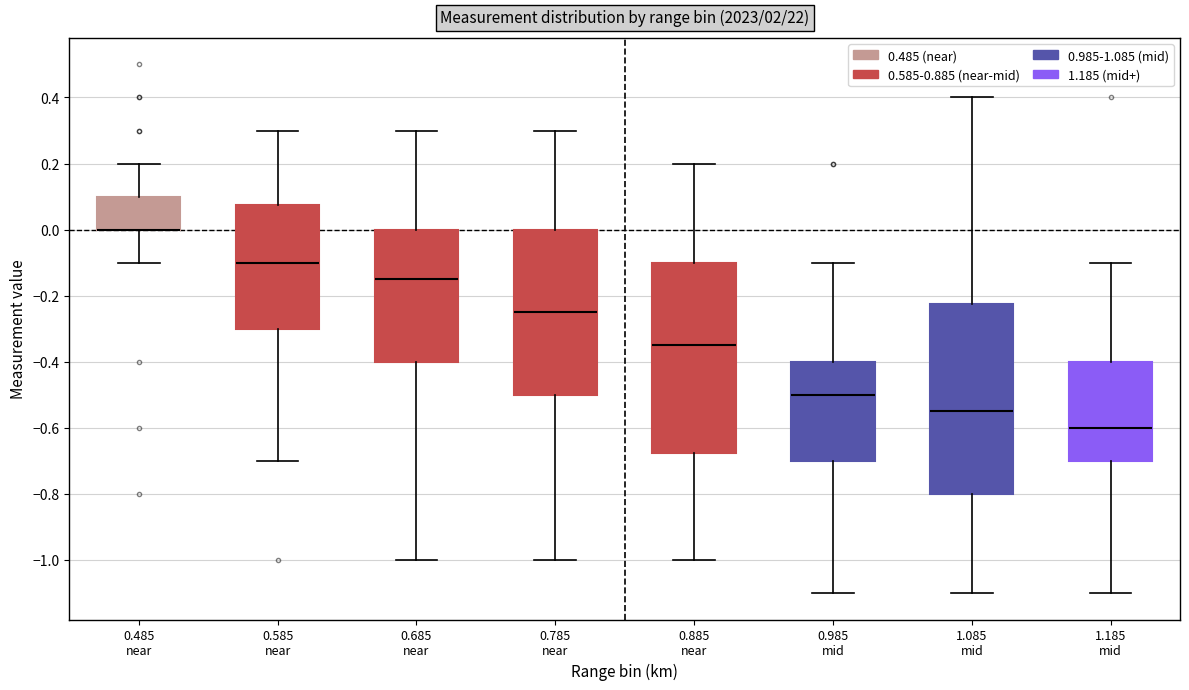

Reading left to right, transcribe this box plot: for each box, give where its median line is, the range the box spans, and where its two whiskers end, as read against the y-axis. The values are not printed on the chart, so give them approximately, as read against the axis.

0.485 near: median 0.00 (drawn on the box's lower edge), box 0.00 to 0.10, whiskers -0.10 to 0.20
0.585 near: median -0.10, box -0.30 to 0.08, whiskers -0.70 to 0.30
0.685 near: median -0.14, box -0.40 to 0.00, whiskers -1.00 to 0.30
0.785 near: median -0.24, box -0.50 to 0.00, whiskers -1.00 to 0.30
0.885 near: median -0.34, box -0.68 to -0.10, whiskers -1.00 to 0.20
0.985 mid: median -0.50, box -0.70 to -0.40, whiskers -1.10 to -0.10
1.085 mid: median -0.54, box -0.80 to -0.22, whiskers -1.10 to 0.40
1.185 mid: median -0.60, box -0.70 to -0.40, whiskers -1.10 to -0.10